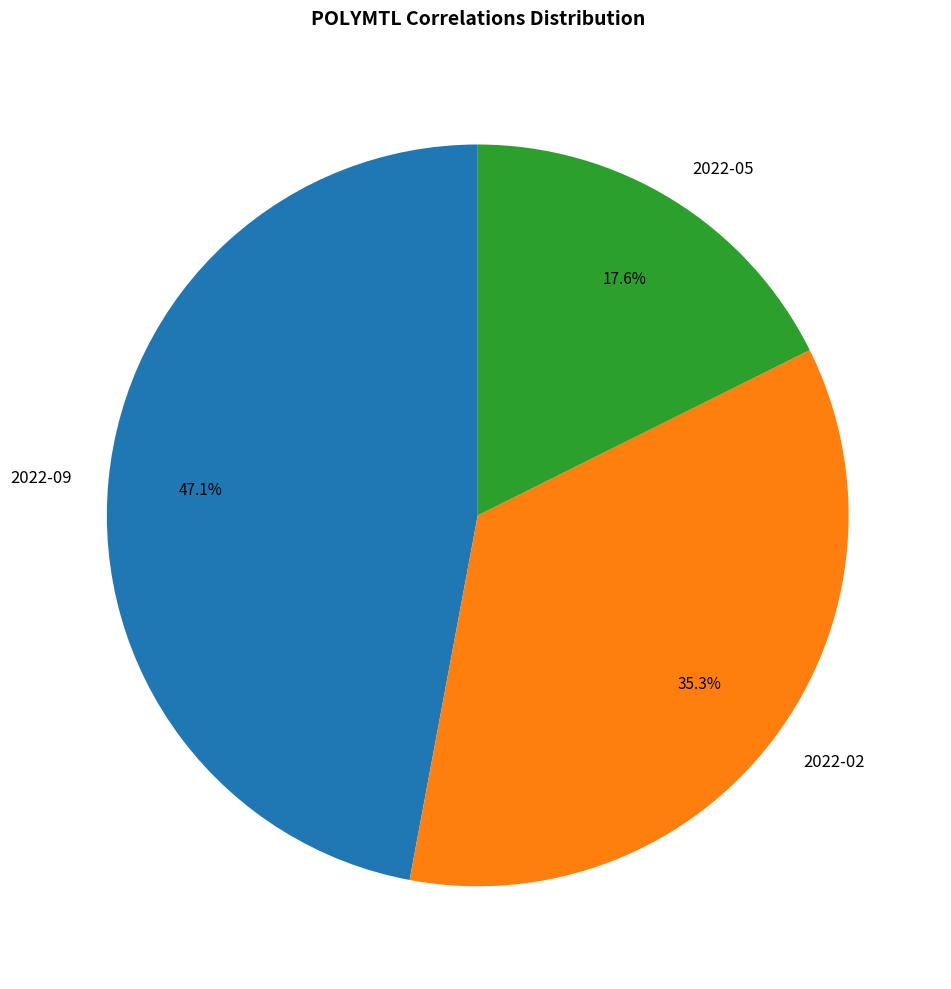

To the nearest percent, what percentage of the pie is 2022-02?

35%